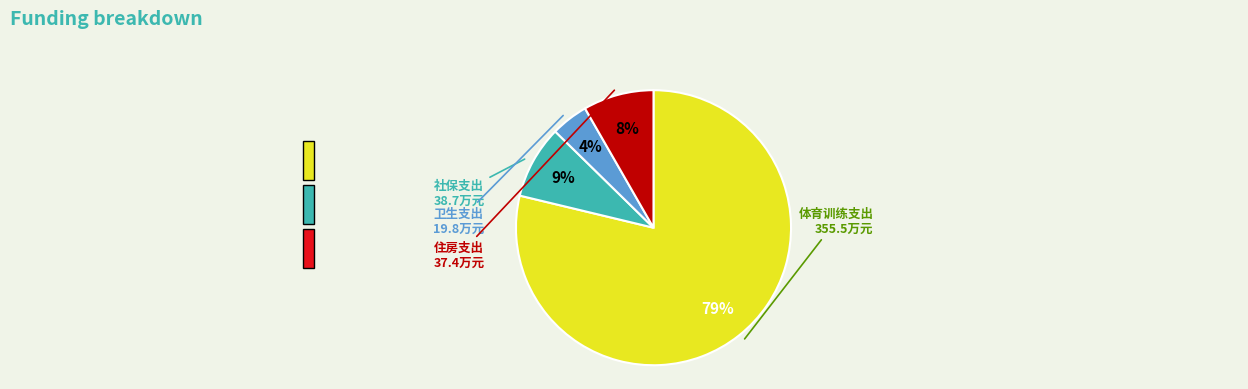

To the nearest percent, what is the average slice percentage?

25%